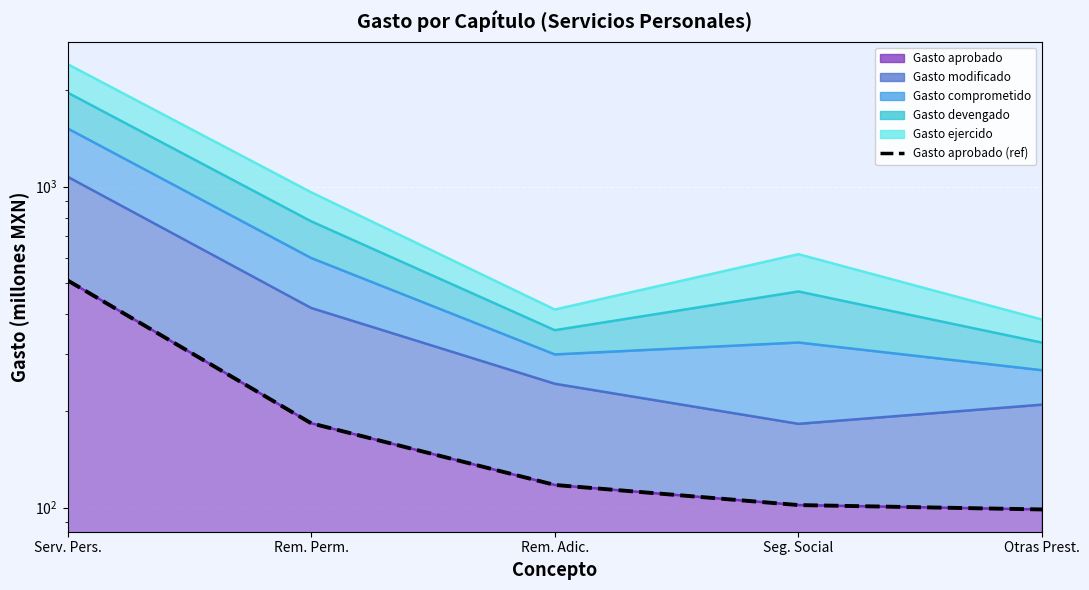

What is the difference between the values at Serv. Pers. and Rem. Perm.?

327.0